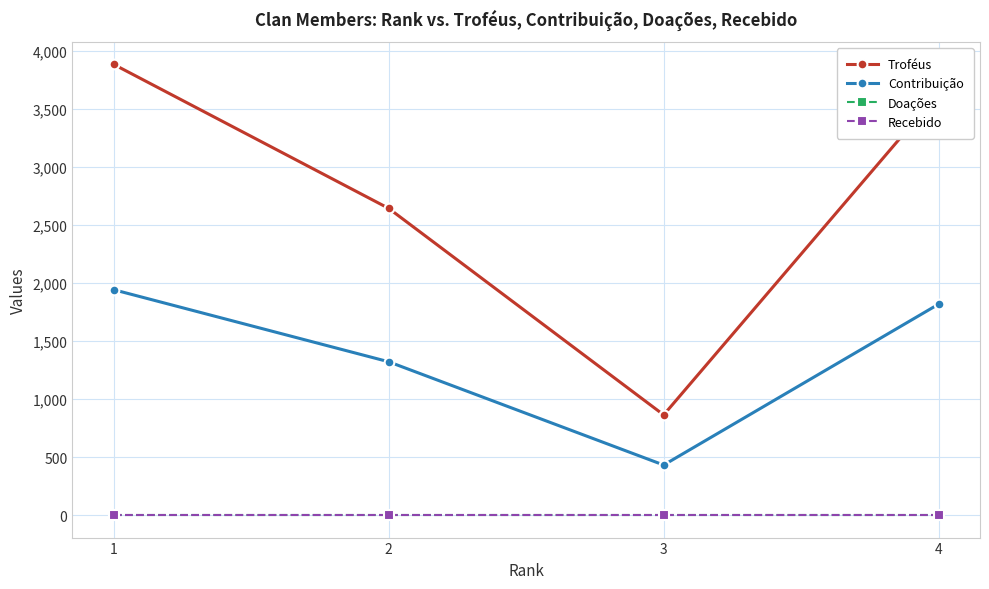

Reading right to left, list all the values displayed in this chart.

Troféus: 4=3637	3=863	2=2643	1=3884
Contribuição: 4=1818	3=431	2=1321	1=1942
Doações: 4=0	3=0	2=0	1=0
Recebido: 4=0	3=0	2=0	1=0